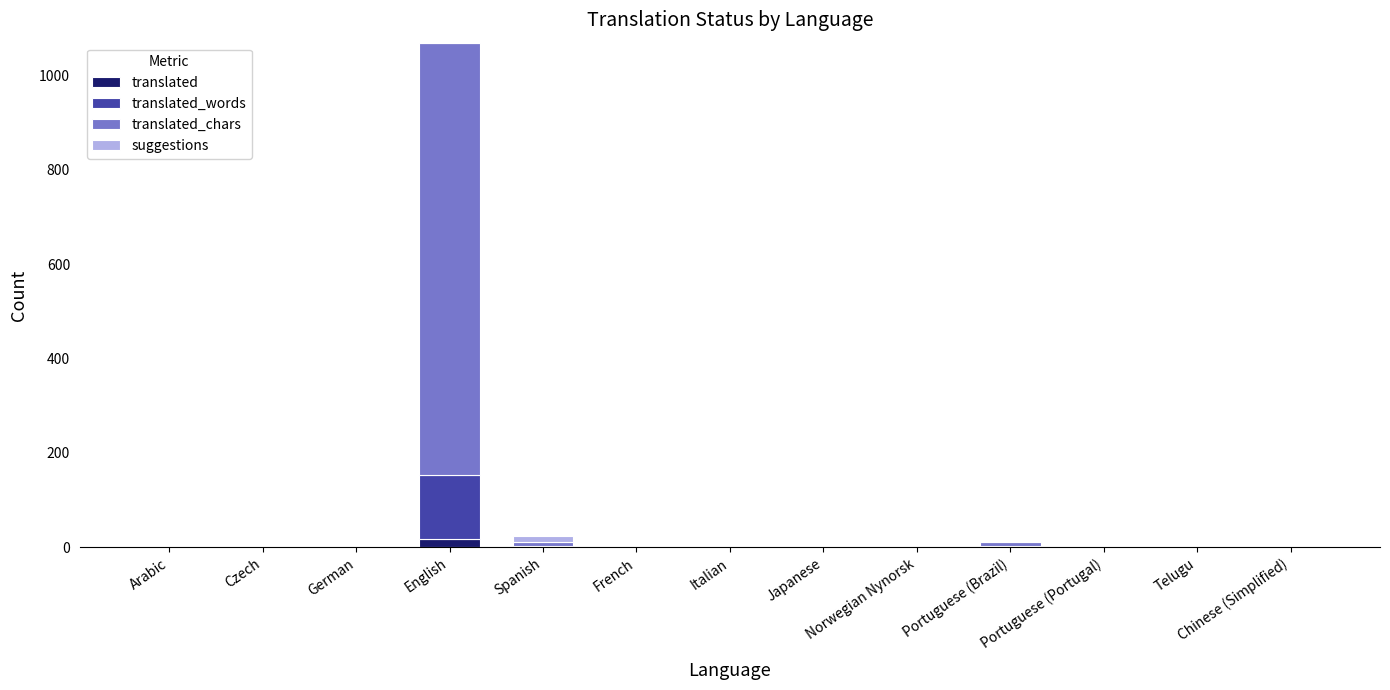

At which category is the sum across all series the highest?

English